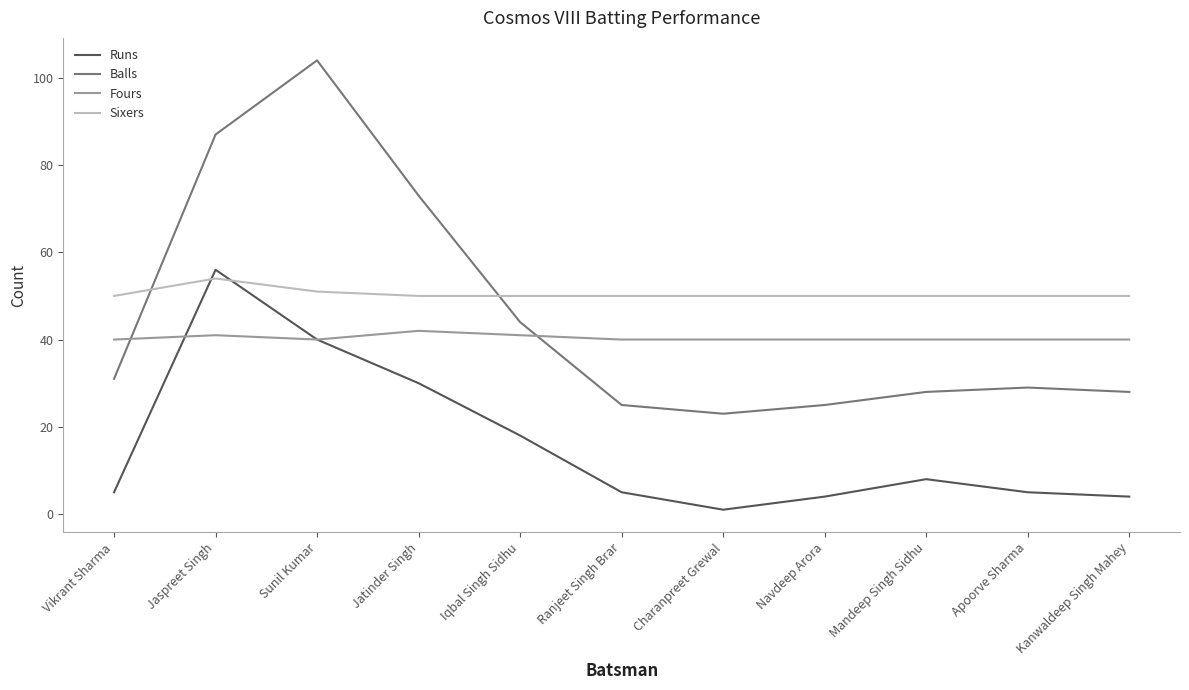

Which series has the widest spread of values?

Balls